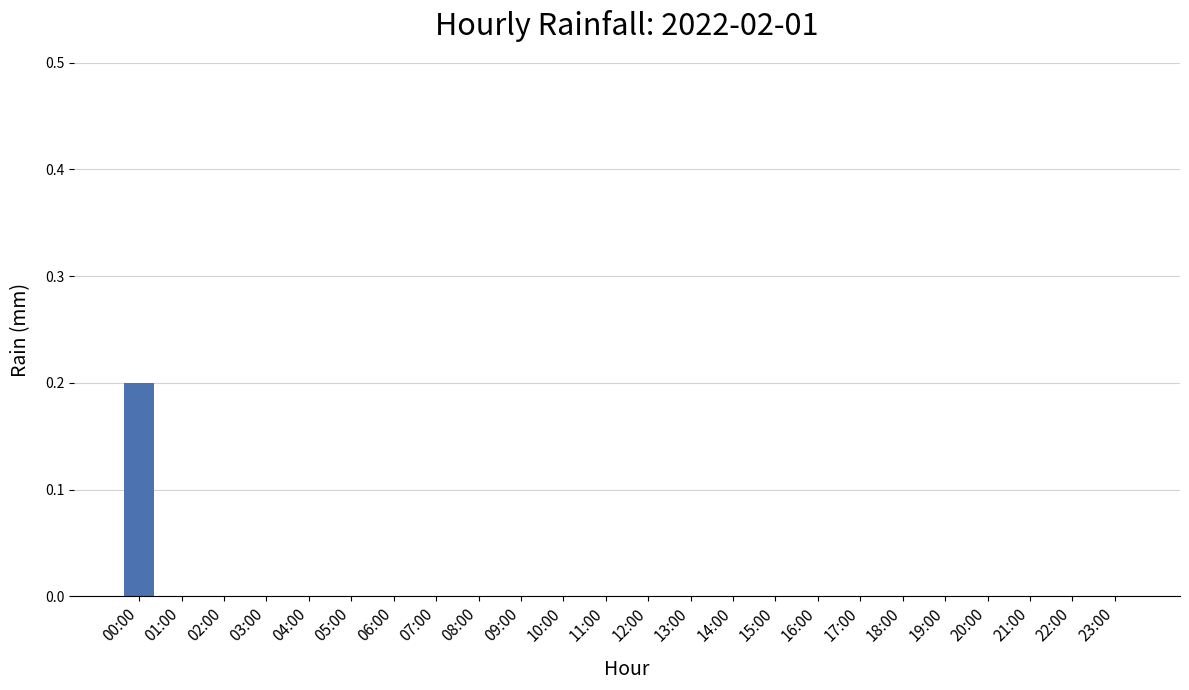

At which category does the chart reach its peak across all series?

00:00